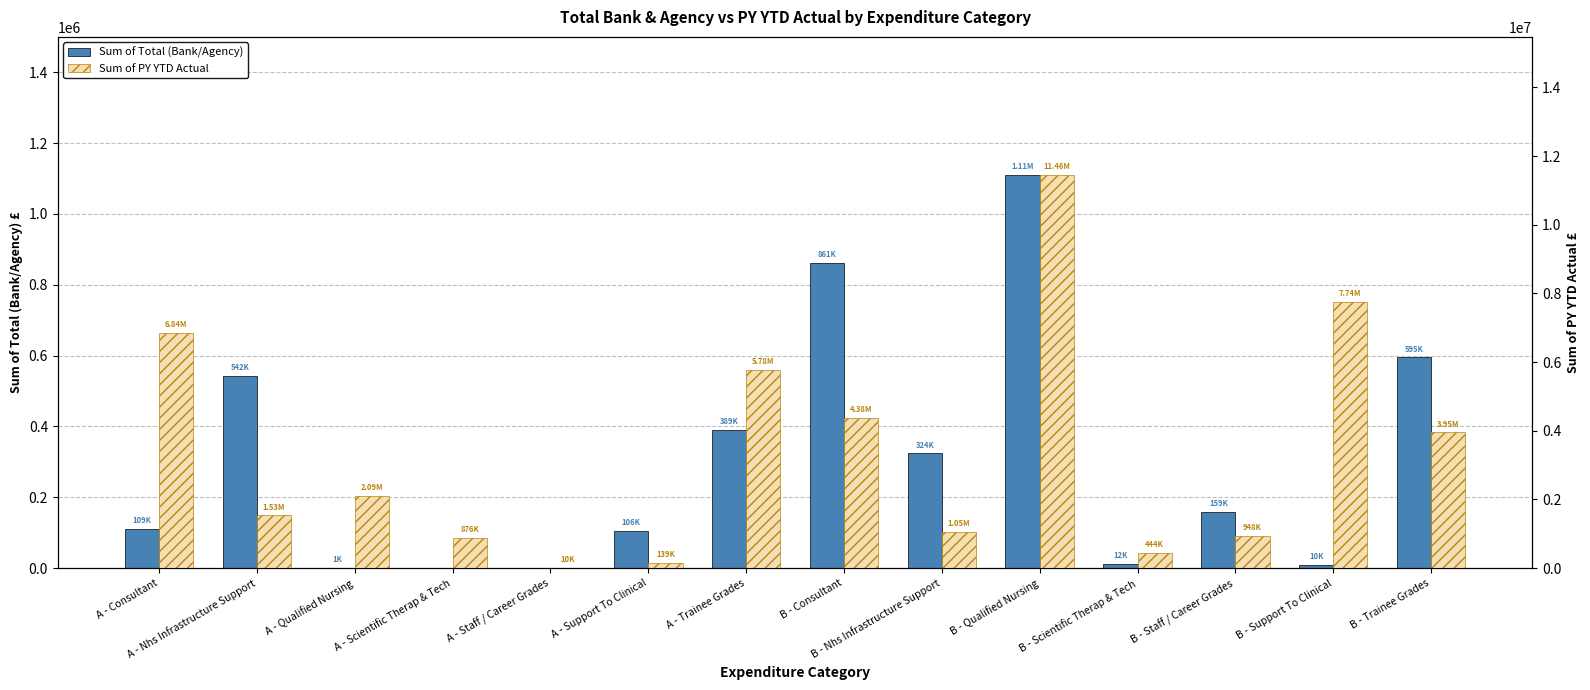

Is the value of Sum of PY YTD Actual at A - Scientific Therap & Tech greater than the value of Sum of Total (Bank/Agency) at A - Staff / Career Grades?

Yes